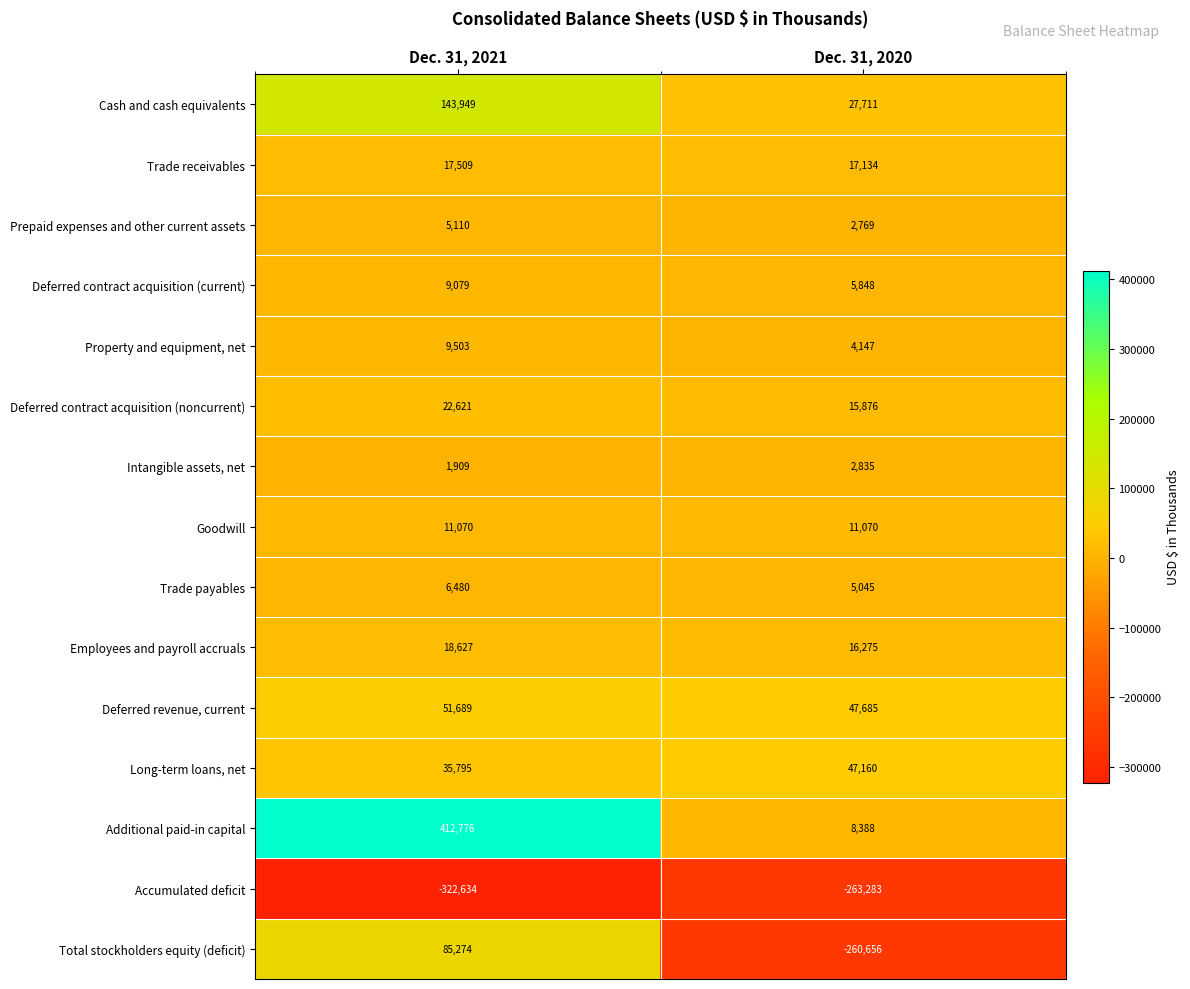

At Dec. 31, 2020, list the series in order from largest to smallest.

Deferred revenue, current, Long-term loans, net, Cash and cash equivalents, Trade receivables, Employees and payroll accruals, Deferred contract acquisition (noncurrent), Goodwill, Additional paid-in capital, Deferred contract acquisition (current), Trade payables, Property and equipment, net, Intangible assets, net, Prepaid expenses and other current assets, Total stockholders equity (deficit), Accumulated deficit